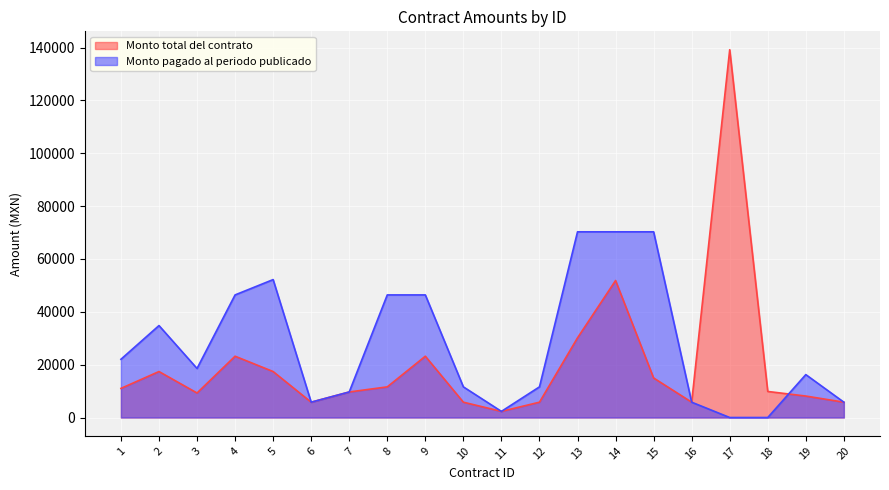

List the labels in order of Monto pagado al periodo publicado value, smallest first.

17, 18, 11, 6, 16, 20, 7, 10, 12, 19, 3, 1, 2, 4, 8, 9, 5, 13, 14, 15